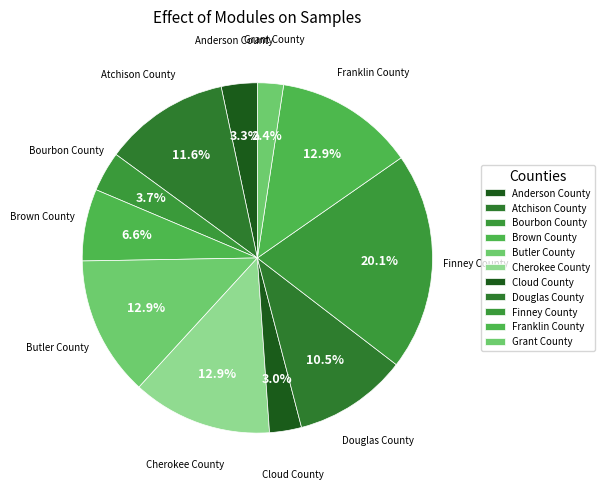

Is there any slice that represents more than half of the pie?

No